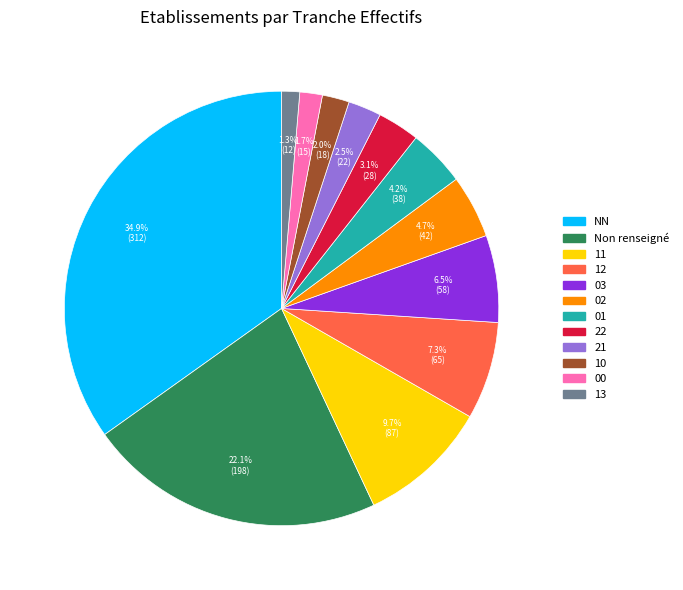

Count the number of slices in the pie.

12